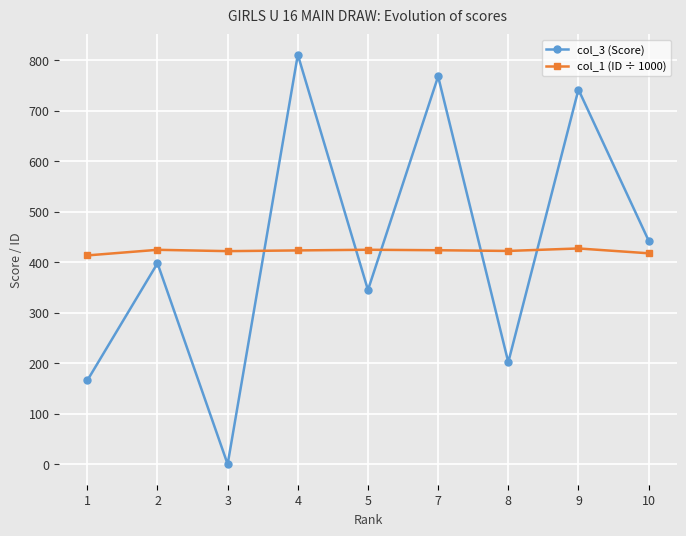

At how many categories does at least one series exceed 171?

9